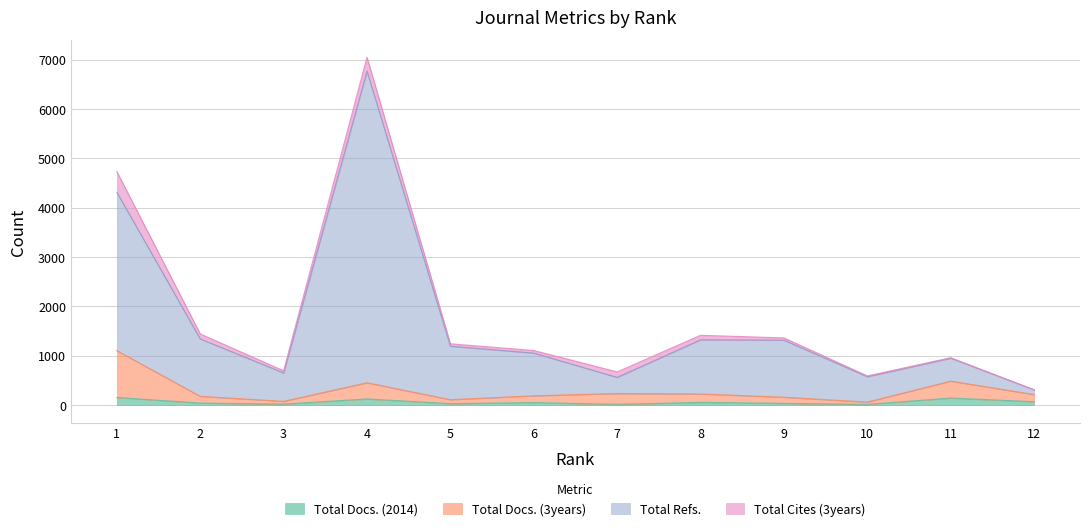

How many data points does each series have?

12